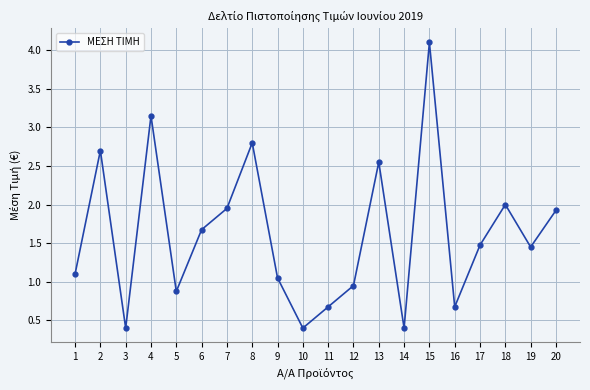

How many data points are less than 1?

7